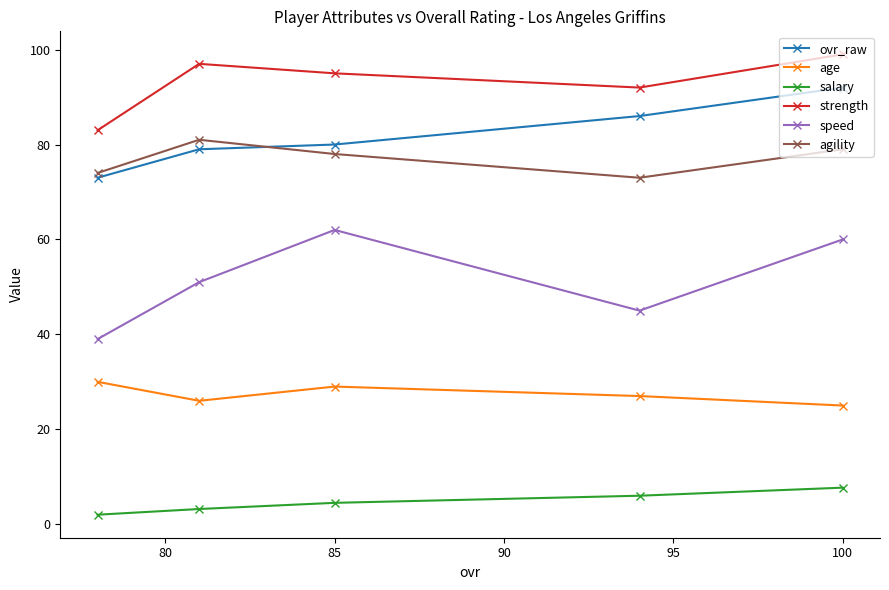

Reading left to right, extract all data points from this chart.

ovr_raw: 73.0	79.0	80.0	86.0	92.0
age: 30.0	26.0	29.0	27.0	25.0
salary: 2.0	3.2	4.5	6.0	7.7
strength: 83.0	97.0	95.0	92.0	99.0
speed: 39.0	51.0	62.0	45.0	60.0
agility: 74.0	81.0	78.0	73.0	79.0